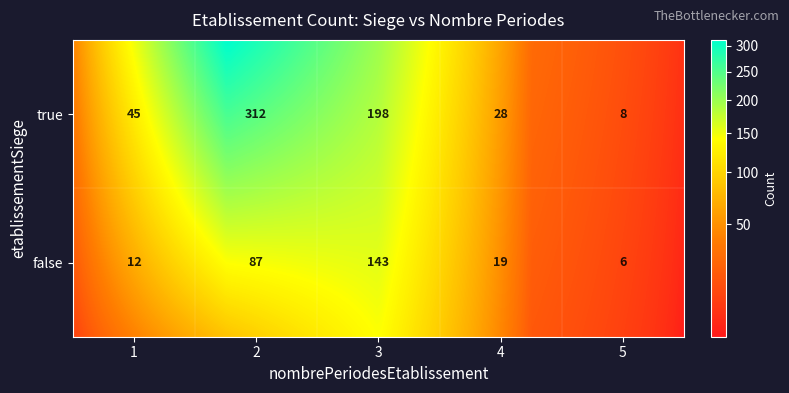

At which label is the value closest to 159?

false_3